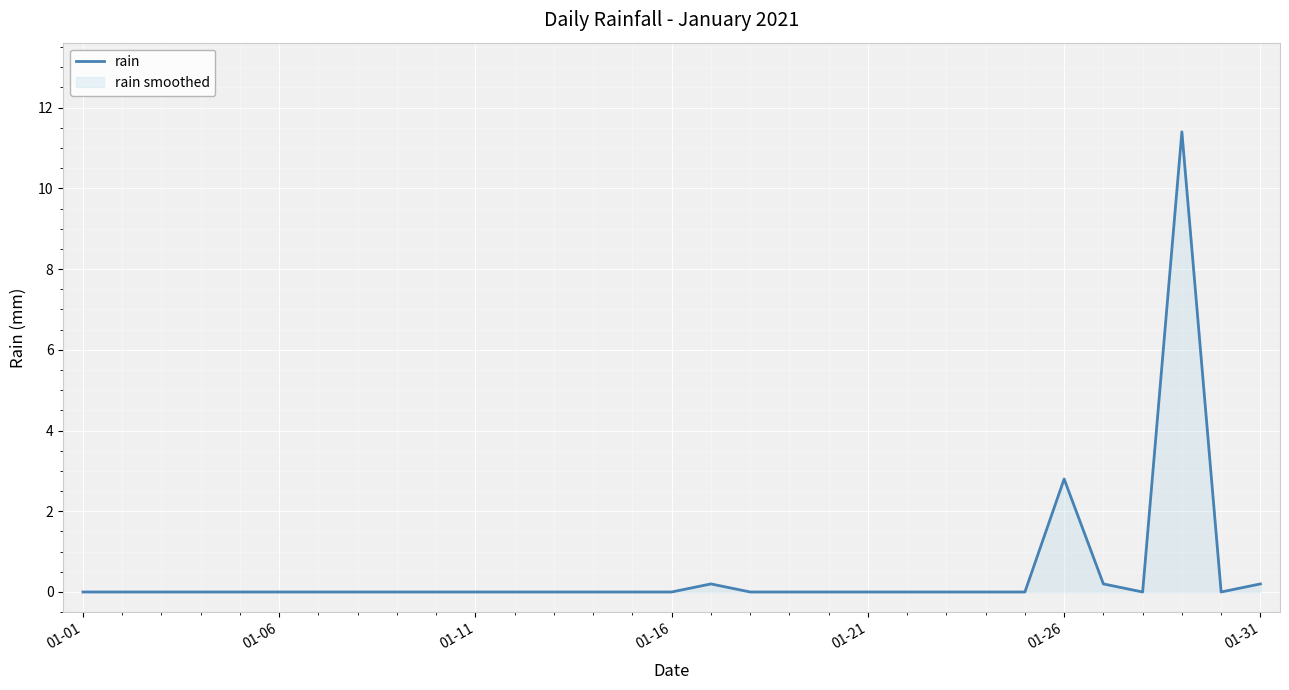

Is it true that the value at 01-26 is 1.6?

False